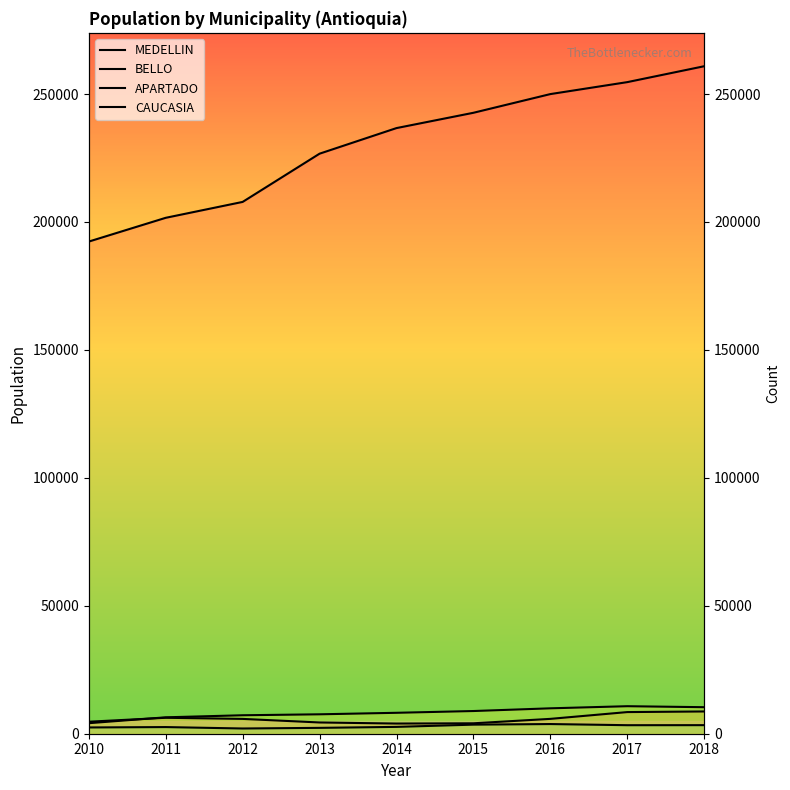

True or false: MEDELLIN has a value of 254651 at 2017.

True